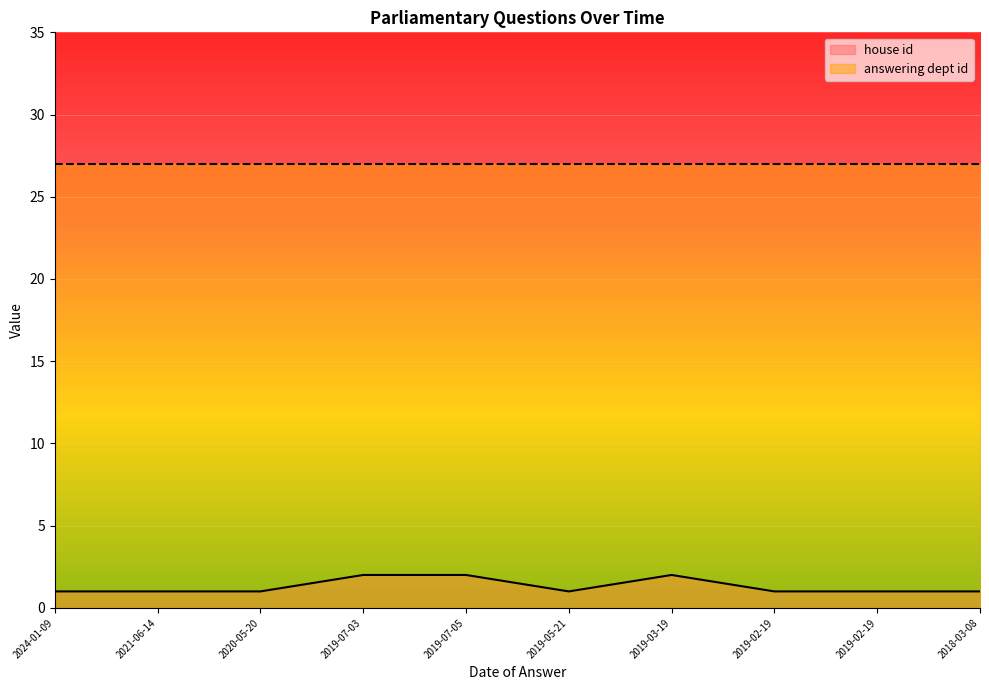

Does the chart display data point markers on the line(s)?

No